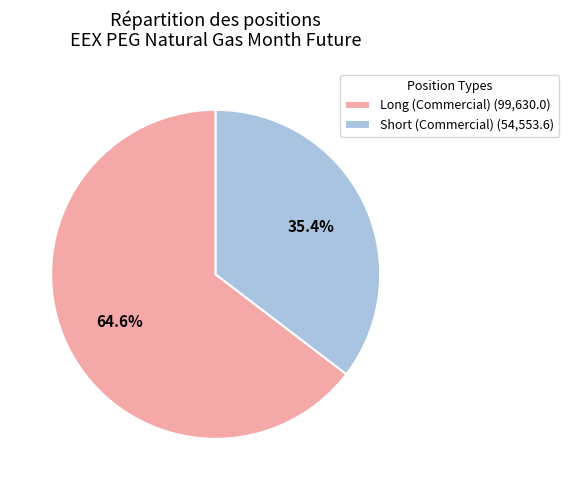

Which slice is the smallest?

Short (Commercial) (54,553.6)